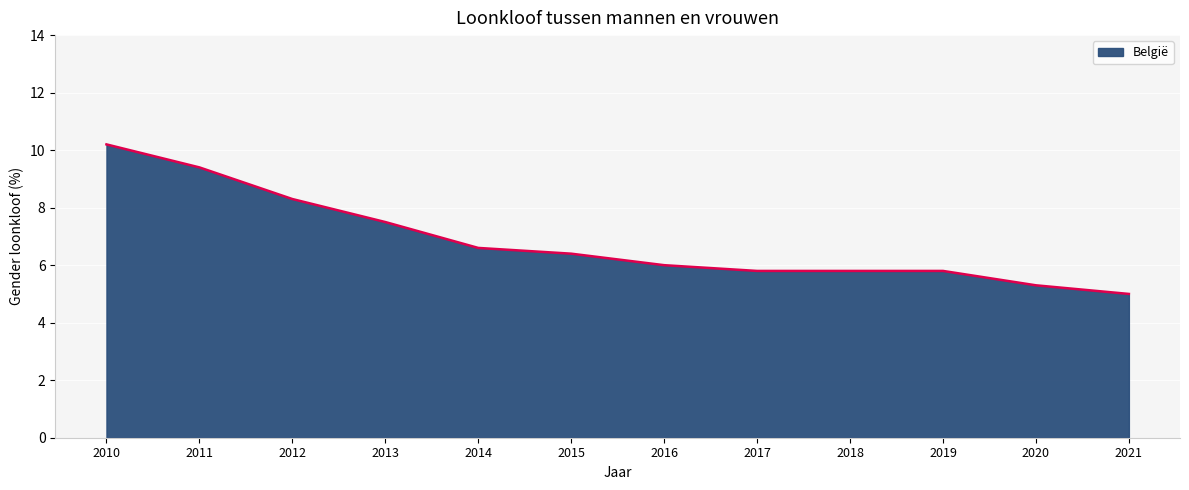

Reading left to right, extract all data points from this chart.

2010=10.2	2011=9.4	2012=8.3	2013=7.5	2014=6.6	2015=6.4	2016=6.0	2017=5.8	2018=5.8	2019=5.8	2020=5.3	2021=5.0